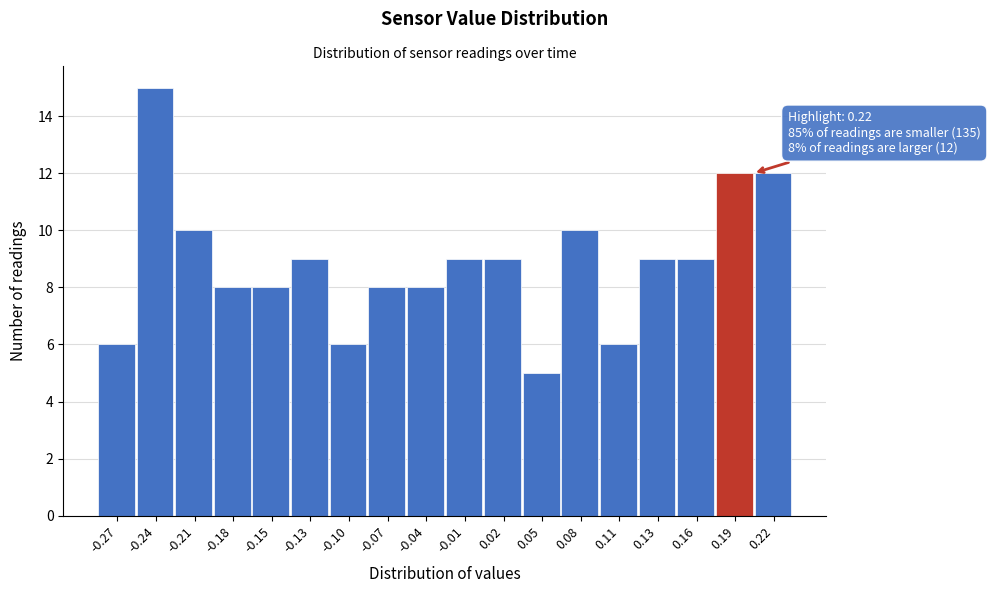

Reading left to right, what are all the values shown in this chart?

-0.27=6	-0.24=15	-0.21=10	-0.18=8	-0.15=8	-0.13=9	-0.10=6	-0.07=8	-0.04=8	-0.01=9	0.02=9	0.05=5	0.08=10	0.11=6	0.13=9	0.16=9	0.19=12	0.22=12